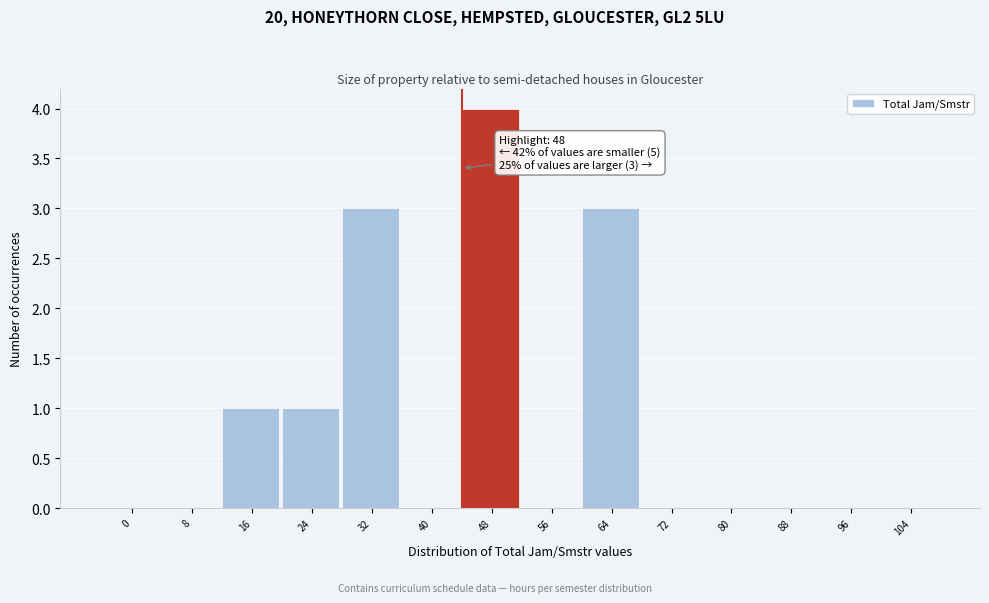

Reading right to left, list all the values displayed in this chart.

104=0	96=0	88=0	80=0	72=0	64=3	56=0	48=4	40=0	32=3	24=1	16=1	8=0	0=0